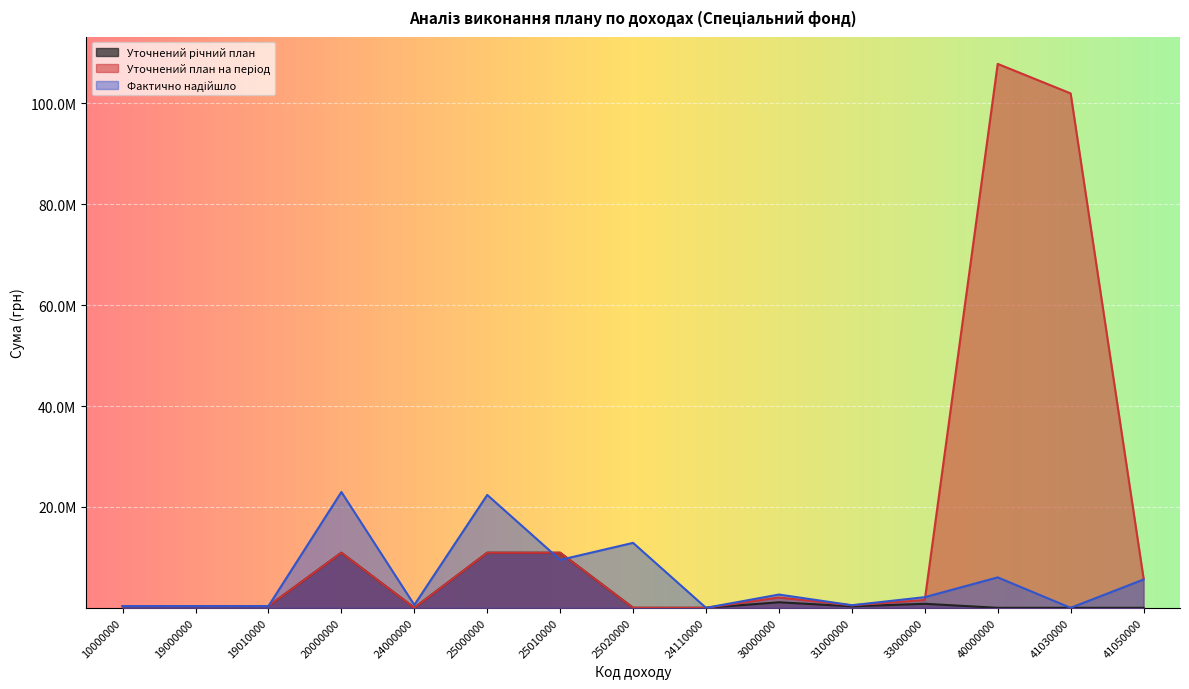

Reading left to right, transcribe all the data shown in this chart.

Уточнений річний план: 351600.0	351600.0	351600.0	10920730.0	0.0	10920730.0	10920730.0	0.0	0.0	1100000.0	300000.0	800000.0	0.0	0.0	0.0
Уточнений план на період: 351600.0	351600.0	351600.0	10920730.0	0.0	10920730.0	10920730.0	0.0	0.0	2047565.0	500000.0	1547565.0	107851562.0	102000000.0	5851562.0
Фактично надійшло: 345069.1	345069.1	345069.1	22966983.7	579872.7	22387111.0	9505561.5	12881549.6	88.6	2633735.8	517258.0	2116477.8	6039060.5	0.0	5616086.0